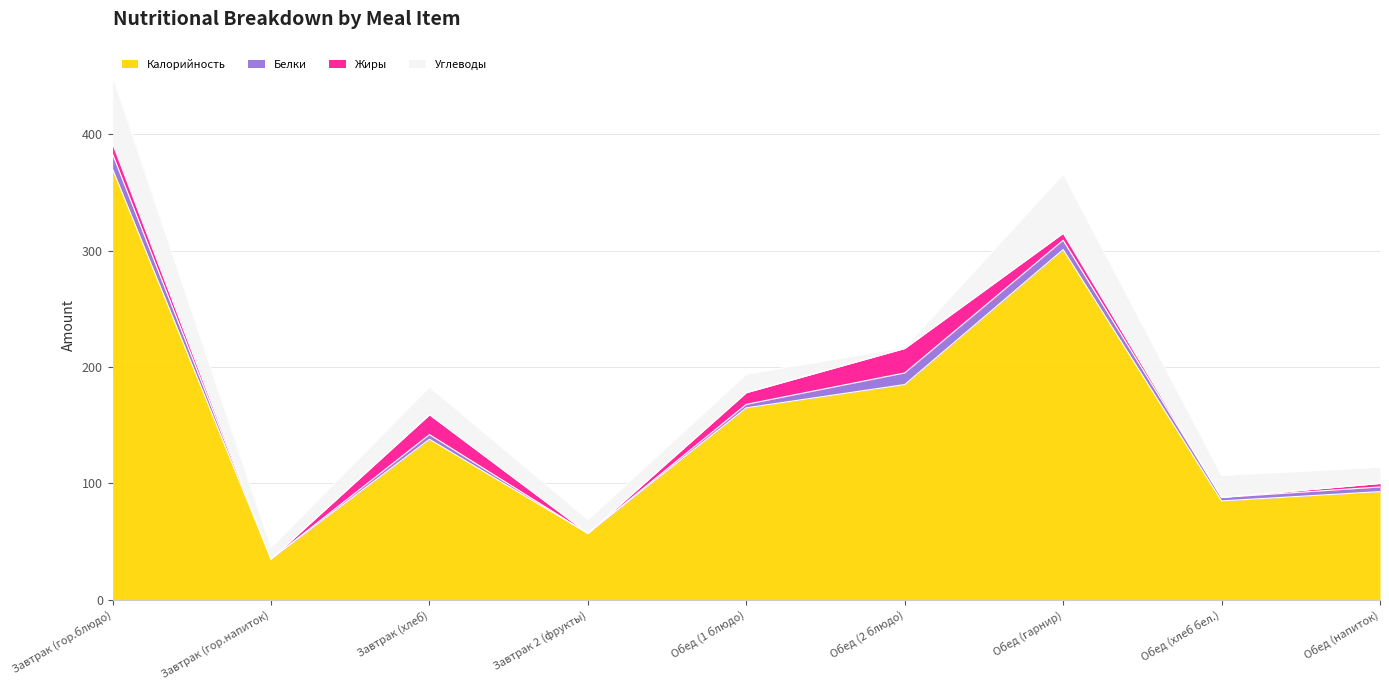

Is the value of Жиры at Обед (хлеб бел.) greater than the value of Белки at Обед (гарнир)?

No